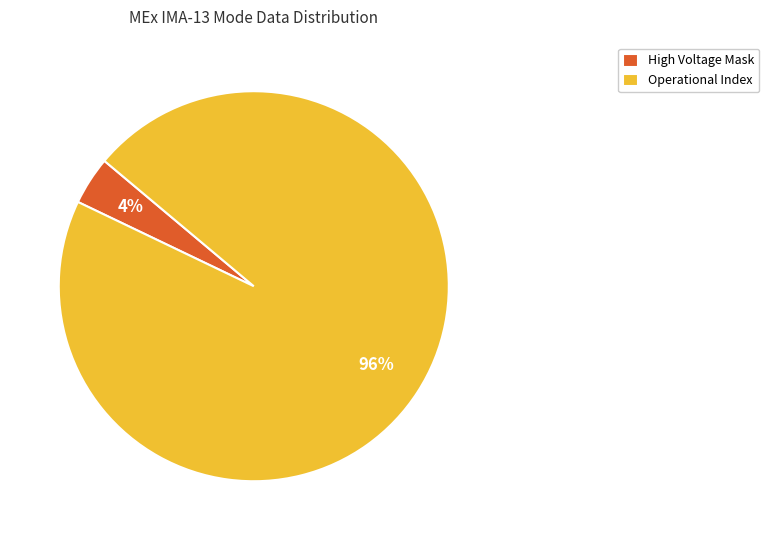

Is Operational Index the majority of the pie?

Yes